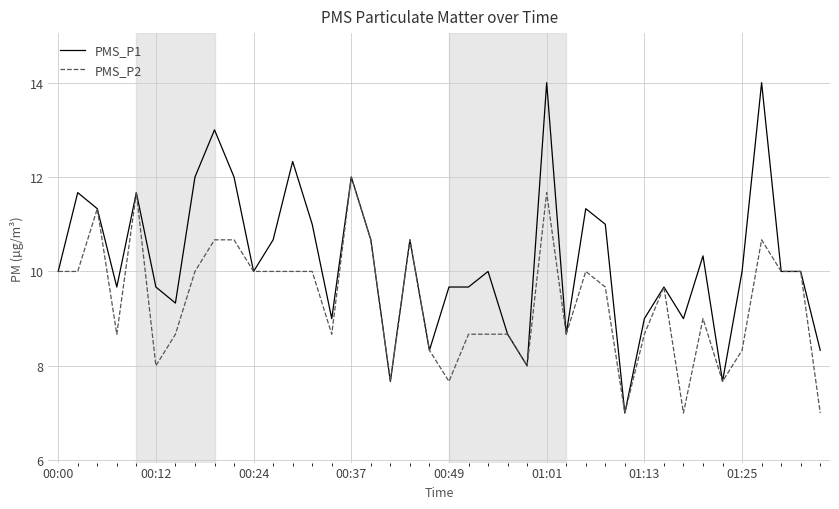

Which series has the widest spread of values?

PMS_P1